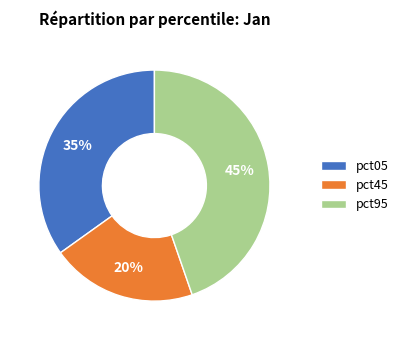

The pct05 slice represents 35% of the pie. True or false?

True